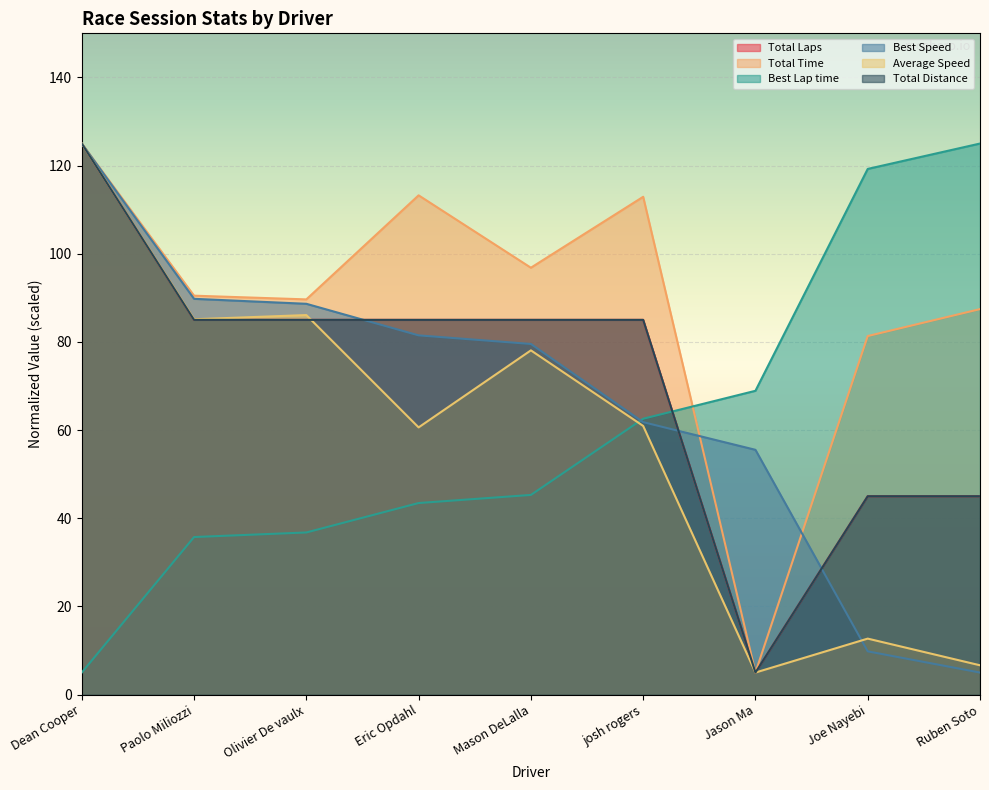

How many intersections are there between Best Speed and Total Time?

2